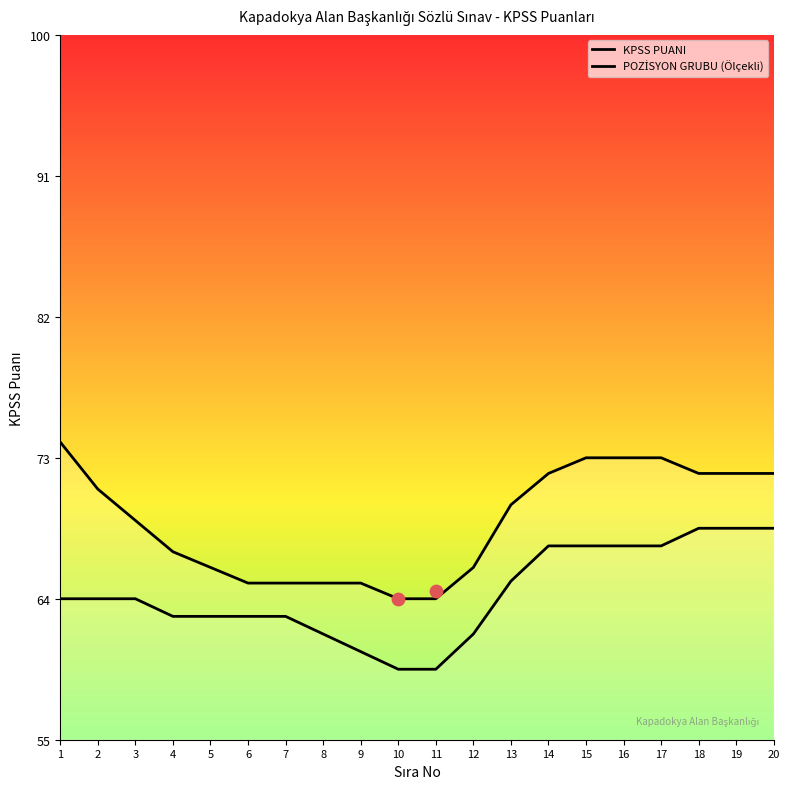

Is the value of POZİSYON GRUBU (Ölçekli) at 11 greater than the value of KPSS PUANI at 18?

No